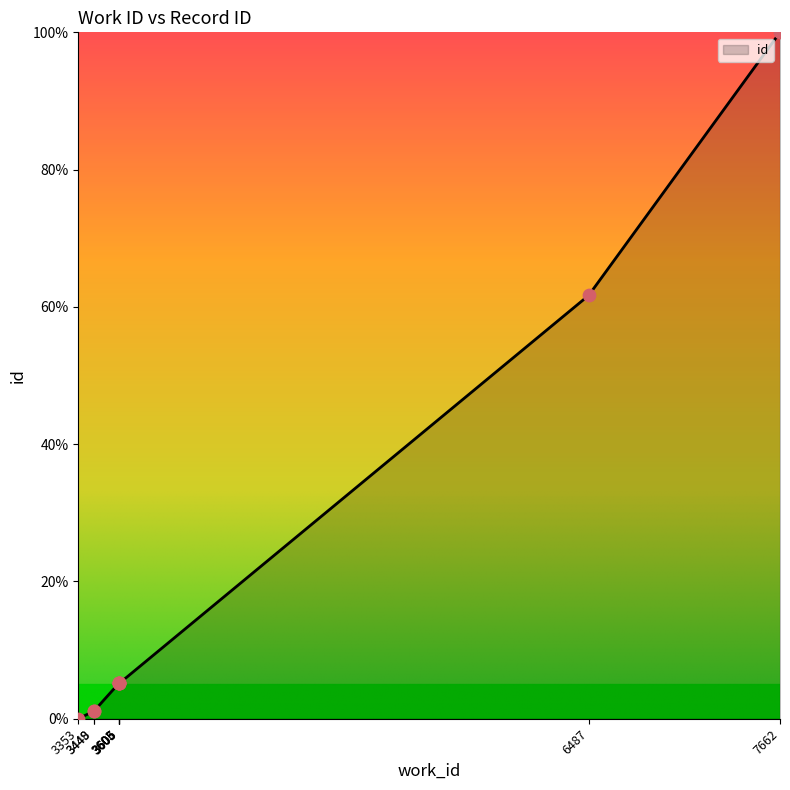

Between 3353 and 3605, which is larger?

3605